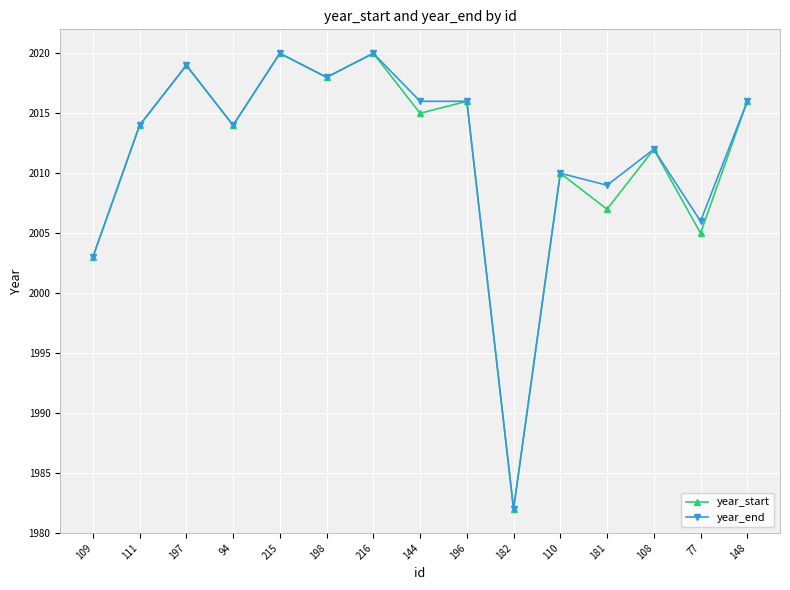

What is the total value across all series at 198?

4036